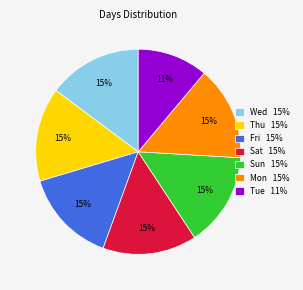

The Sat 15% slice represents 15% of the pie. True or false?

True